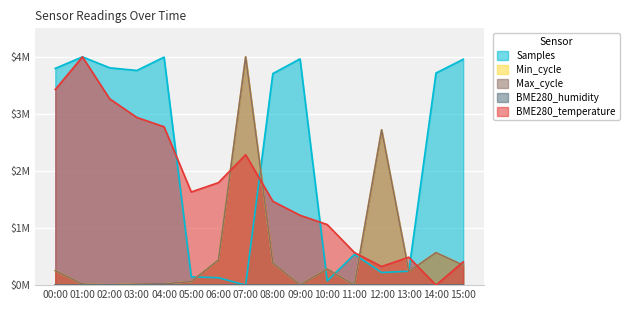

What is the value of the Max_cycle point at the 11th from the left?

0.3